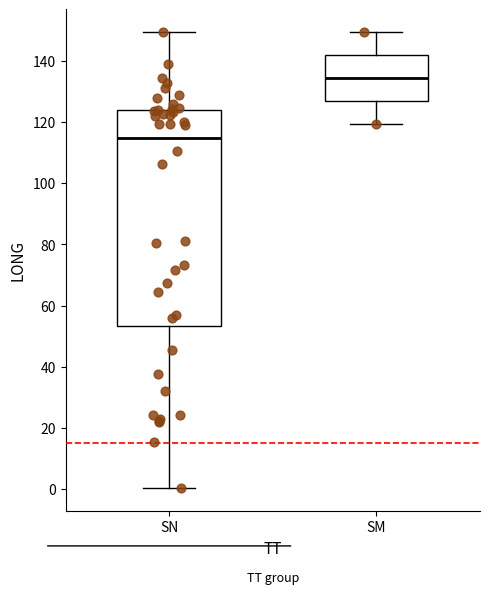

Reading left to right, transcribe this box plot: for each box, give where its median line is, the range the box spans, and where its two whiskers end, as read against the y-axis. The values are not printed on the chart, so give them approximately, as read against the axis.

SN: median 114, box 54 to 124, whiskers 0 to 150
SM: median 134, box 126 to 142, whiskers 120 to 150